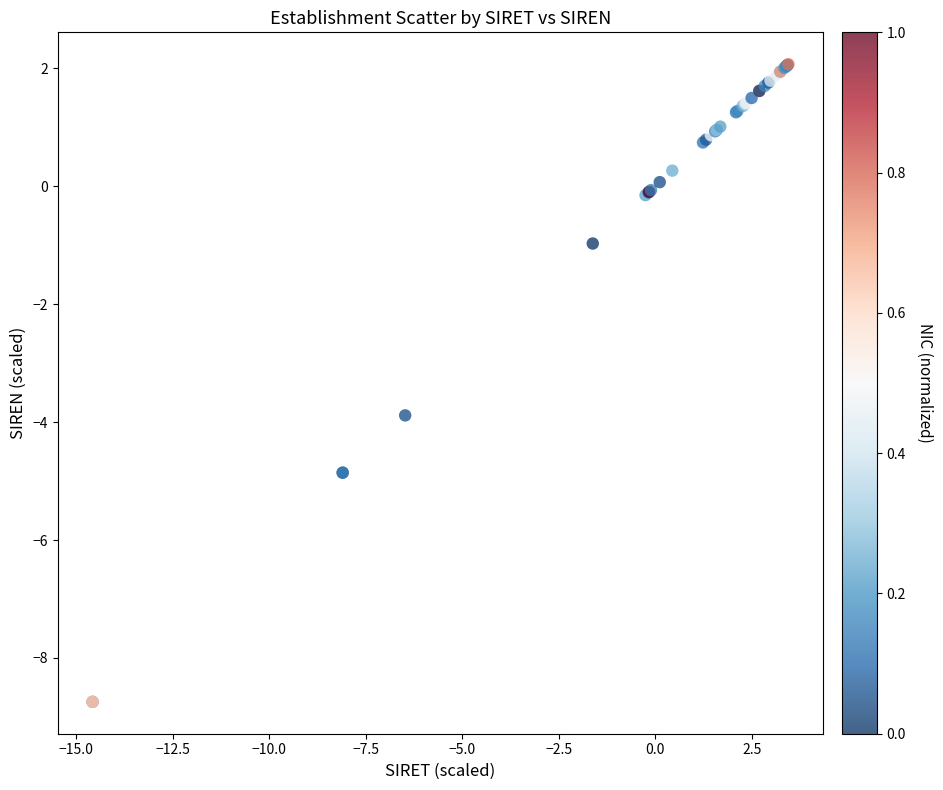

What Y value in the scatter plot is closest to -3?

-3.9